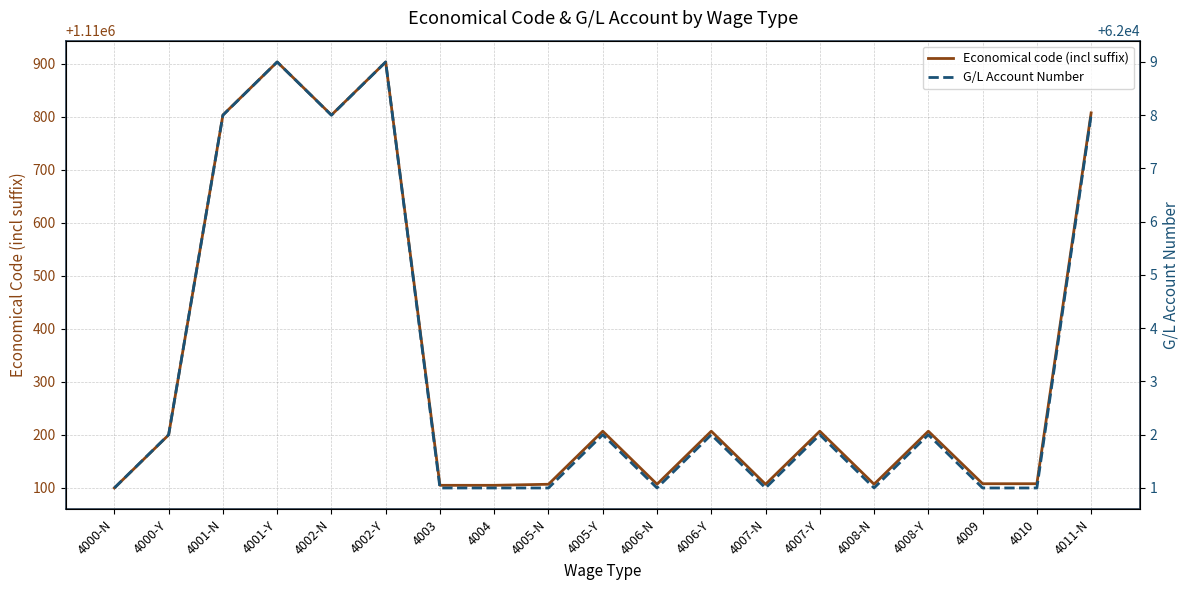

True or false: G/L Account Number and Economical code (incl suffix) intersect in this chart.

False